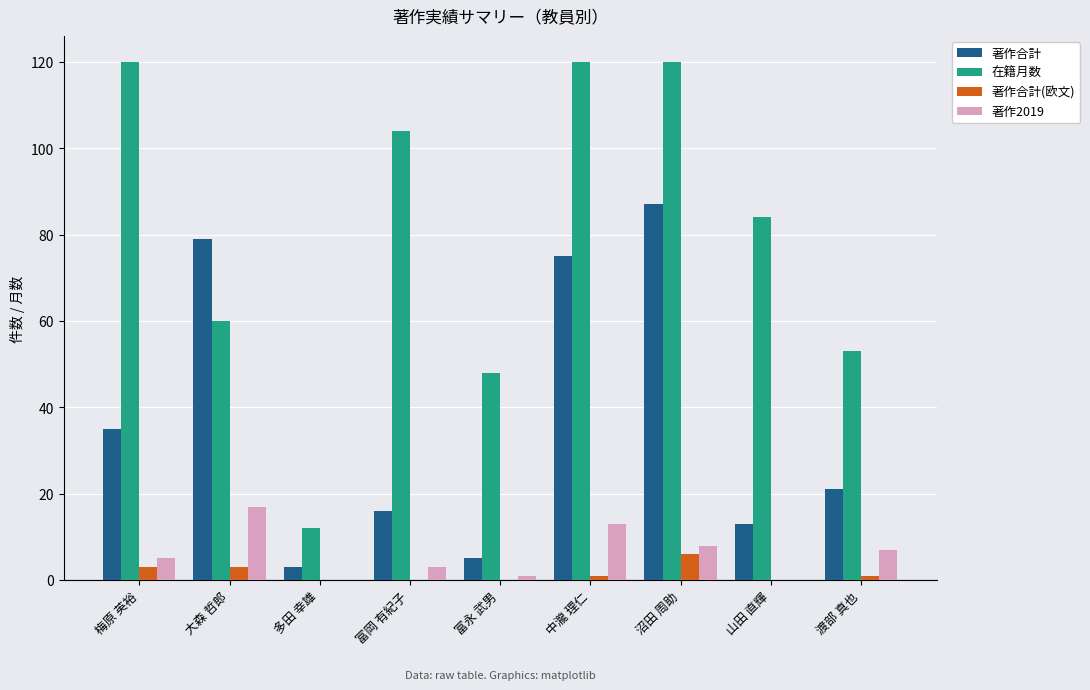

What value does the 著作合計 series have at 梅原 英裕?

35